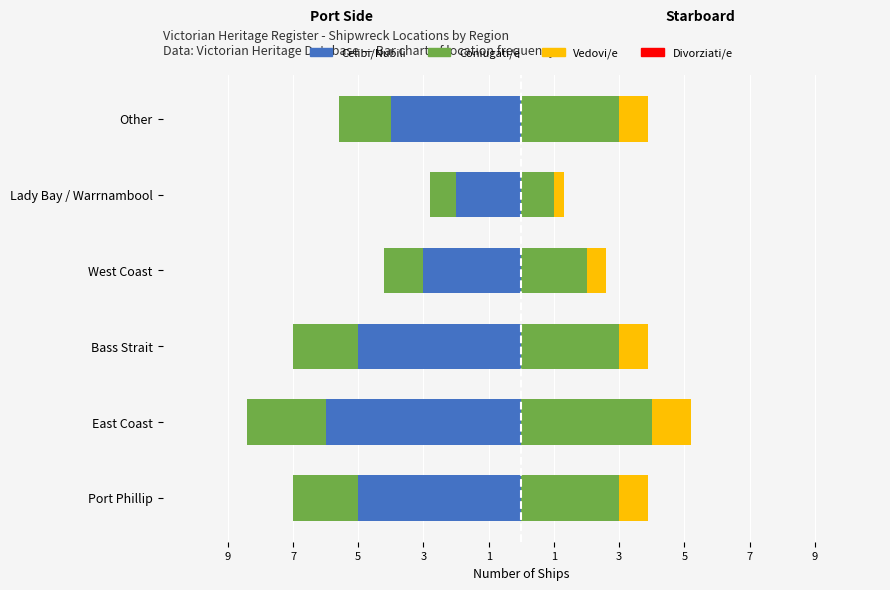

How many bars are there in each group?

3